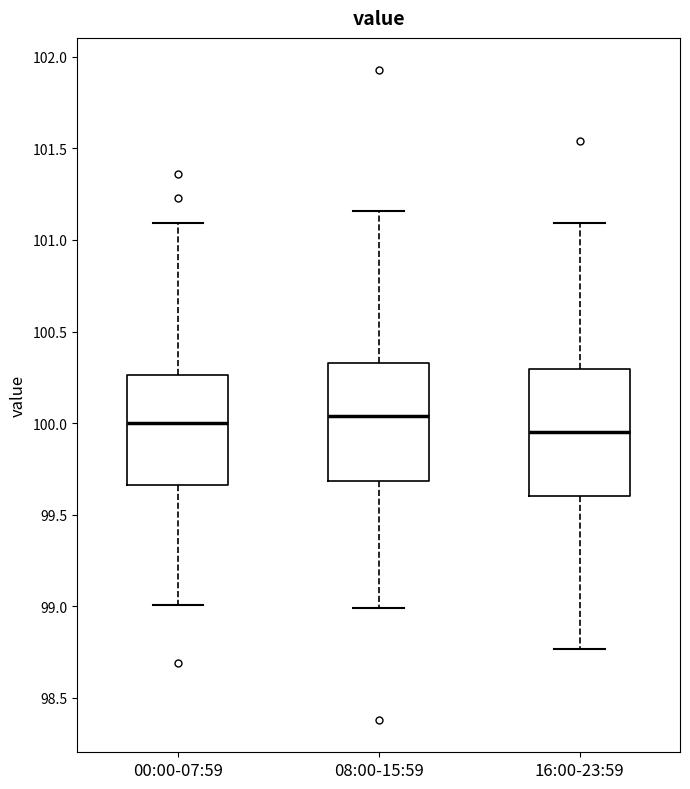

Which box is the tallest, from its lower edge to its upper edge?

16:00-23:59